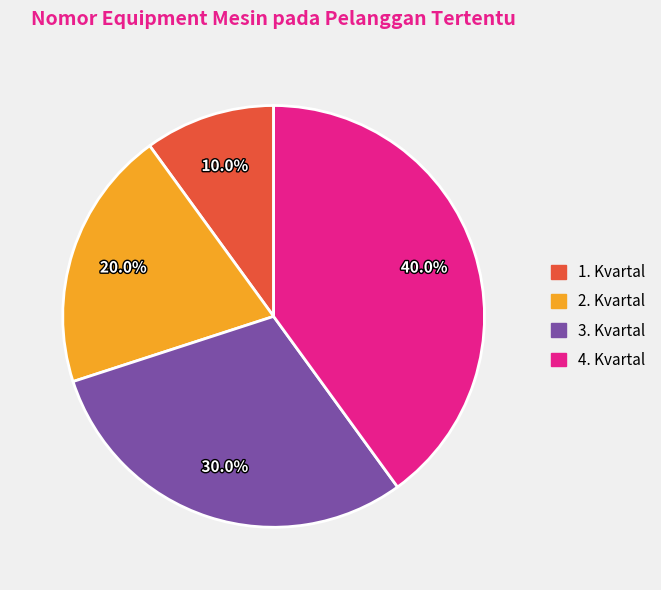

True or false: 2. Kvartal accounts for 20% of the total.

True